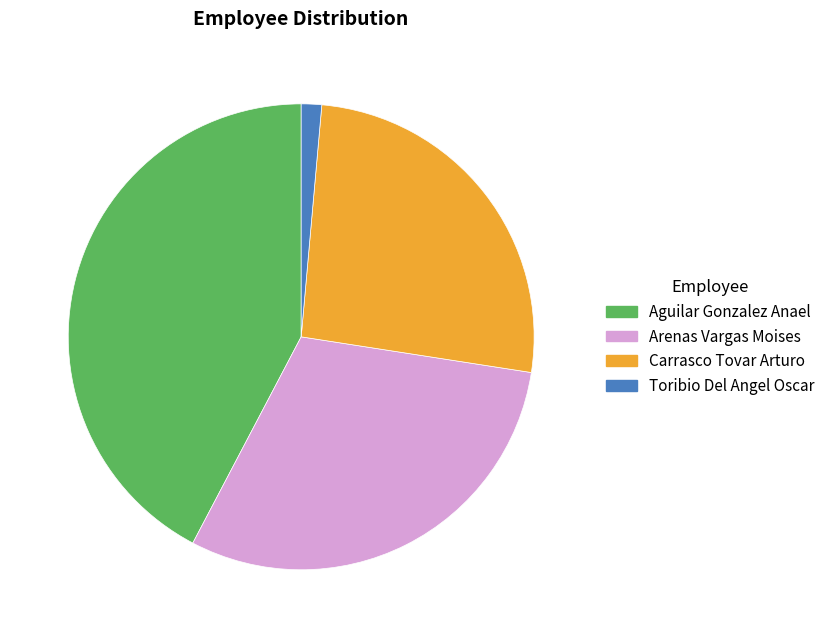

Does Aguilar Gonzalez Anael represent more than half of the total?

No